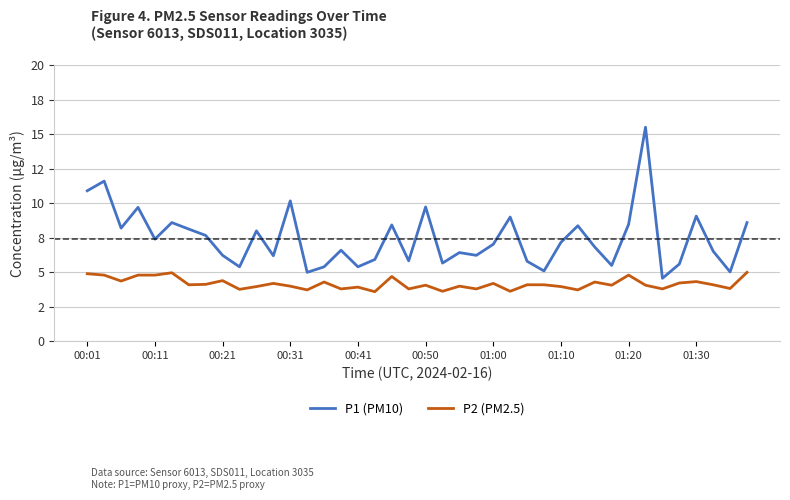

Does the chart have visible grid lines?

Yes